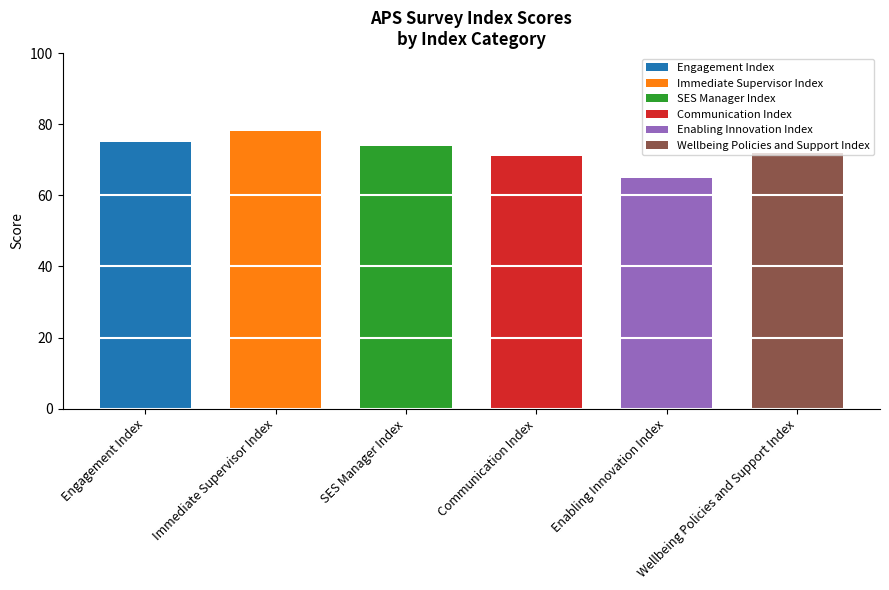

What is the ratio of the value at Enabling Innovation Index to the value at Engagement Index?

0.9